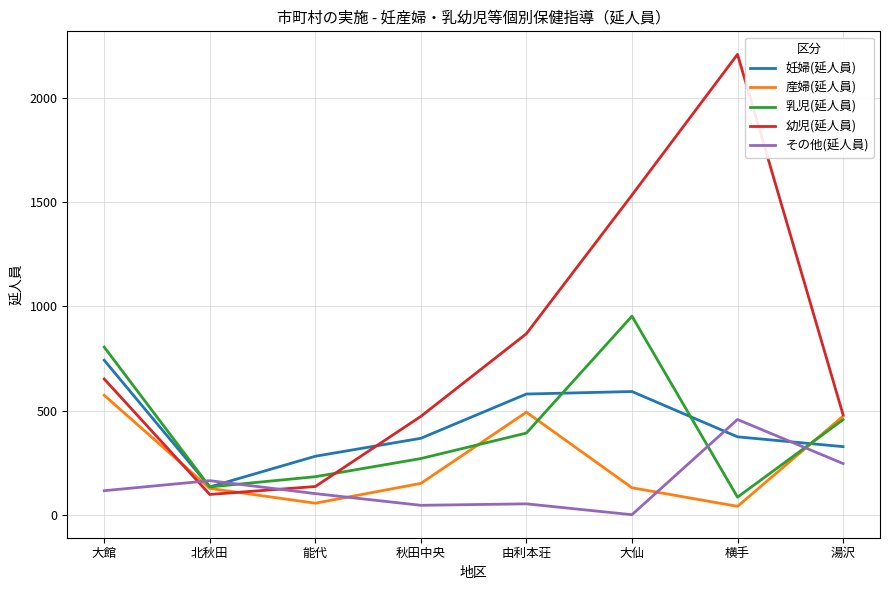

The 妊婦(延人員) series shows 82 at 湯沢. True or false?

False